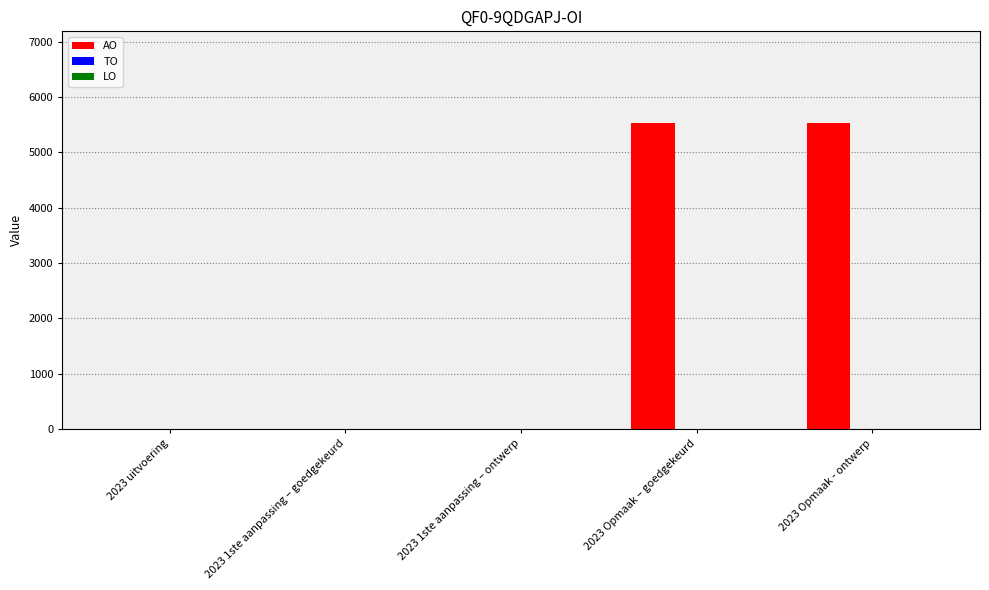

How many categories are shown in the chart?

5